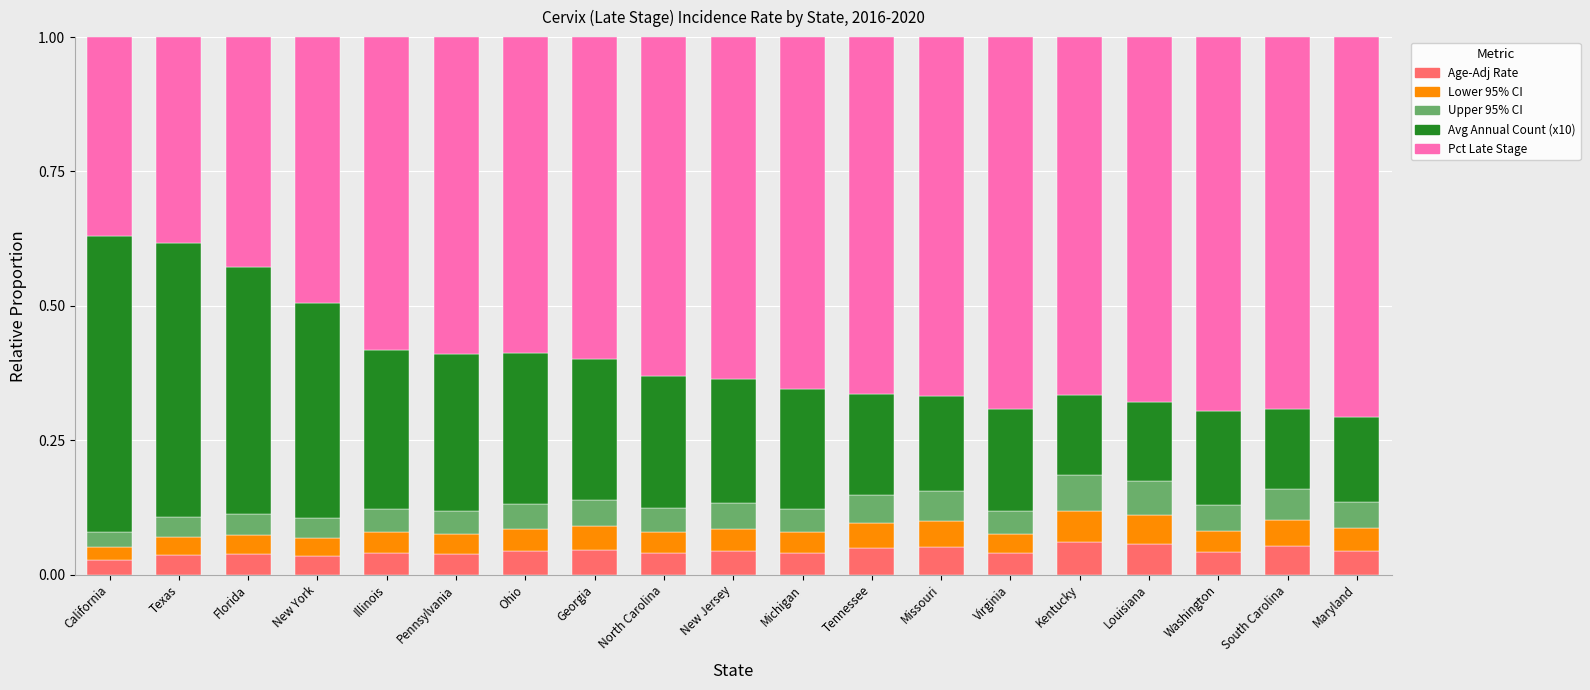

What is the sum of all Age-Adj Rate values?

0.8